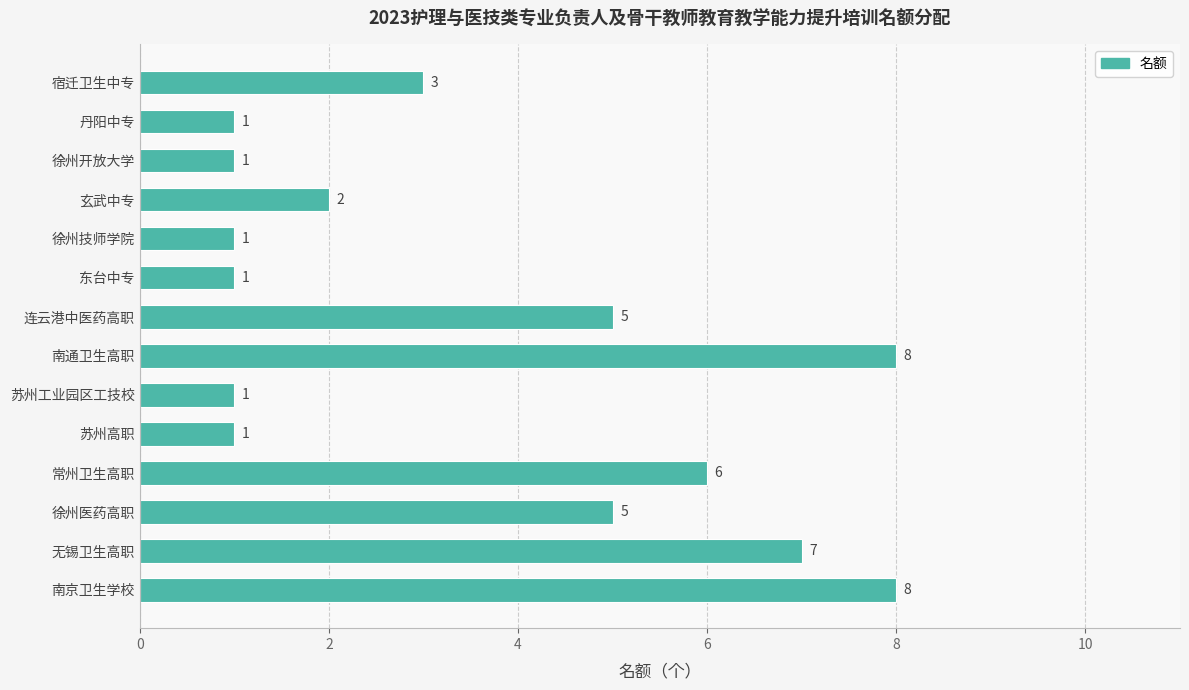

What is the difference between the maximum and minimum values?

7